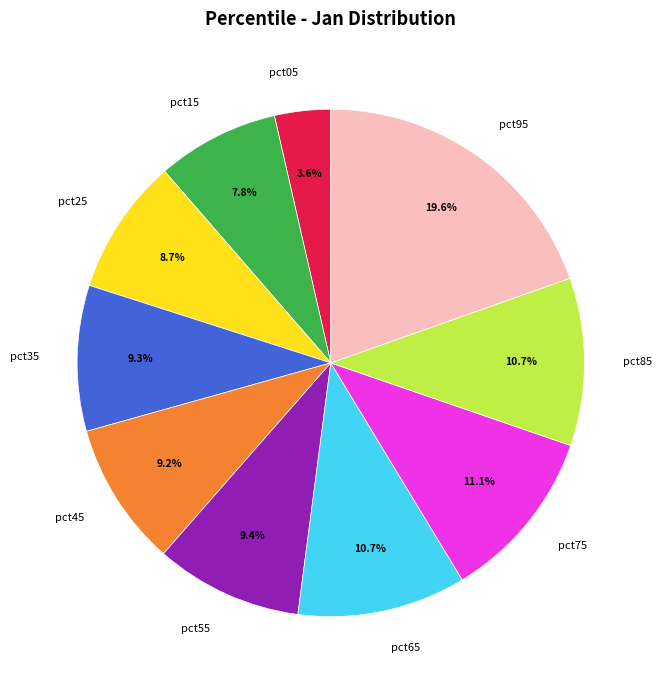

Which slice is the smallest?

pct05